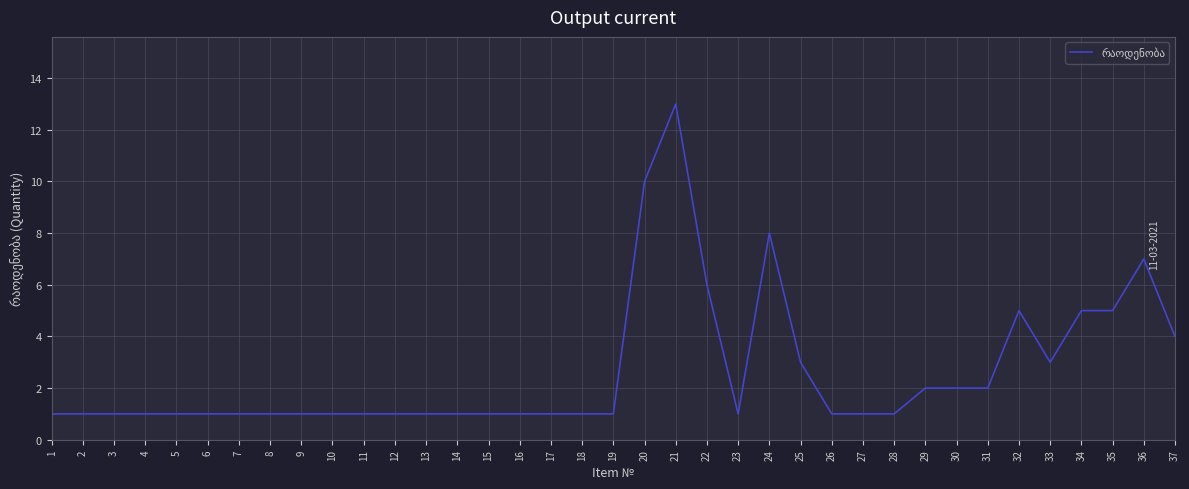

True or false: the data shows 5 at 33.

False